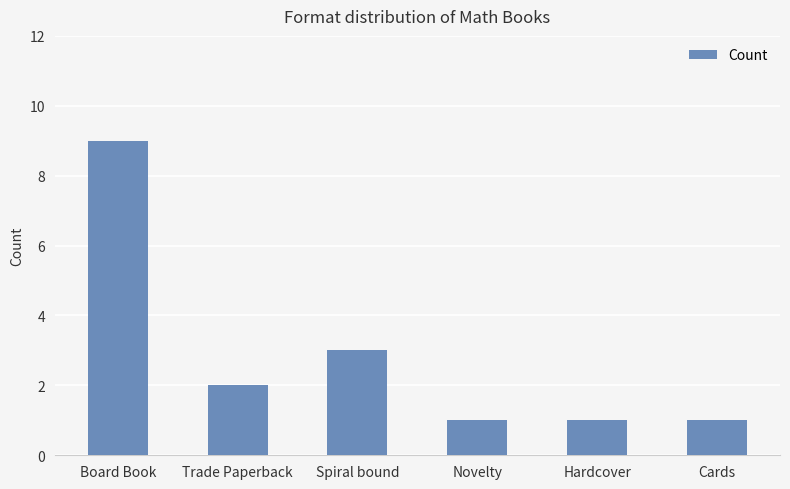

What is the difference between the maximum and second lowest values?

8